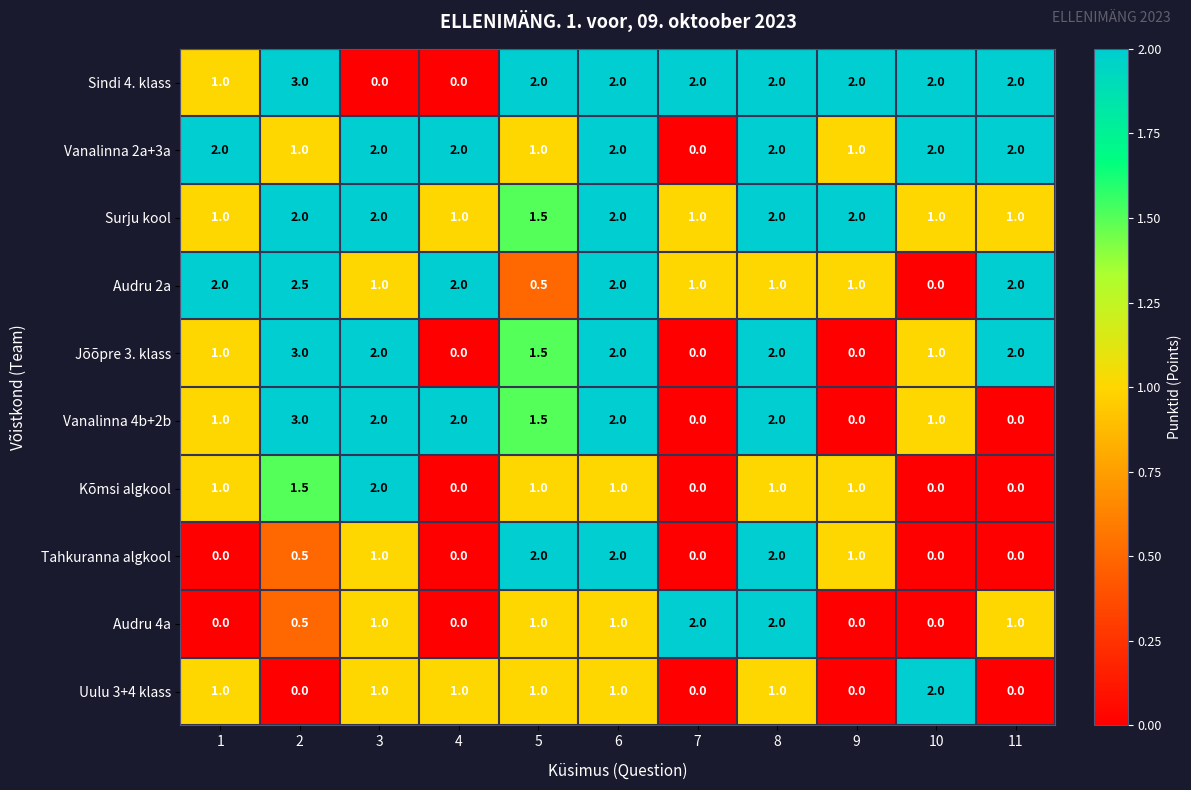

Which label corresponds to the largest value in the chart?

2